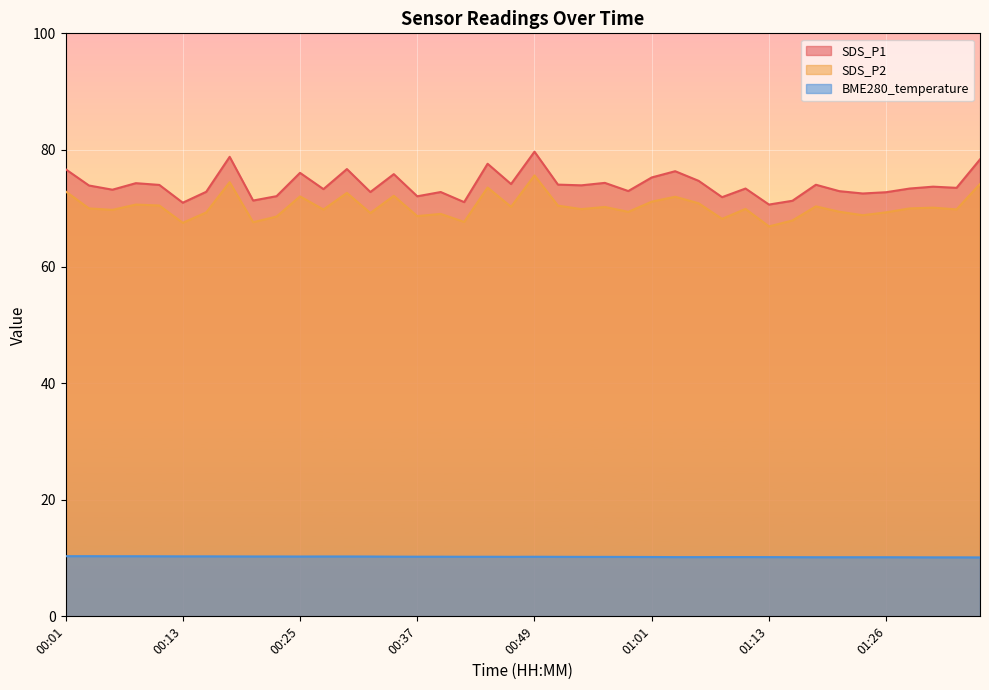

Is it true that SDS_P2 equals 68.6 at 00:23?

True